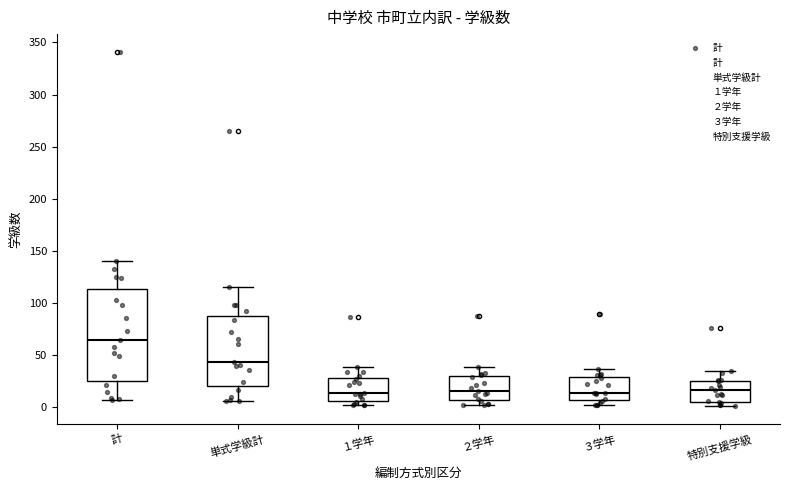

Reading left to right, transcribe this box plot: for each box, give where its median line is, the range the box spans, and where its two whiskers end, as read against the y-axis. The values are not printed on the chart, so give them approximately, as read against the axis.

計: median 65, box 25 to 115, whiskers 5 to 140
単式学級計: median 45, box 20 to 90, whiskers 5 to 115
１学年: median 15, box 5 to 30, whiskers 0 to 40
２学年: median 15, box 5 to 30, whiskers 0 to 40
３学年: median 15, box 5 to 30, whiskers 0 to 35
特別支援学級: median 15, box 5 to 25, whiskers 0 to 35